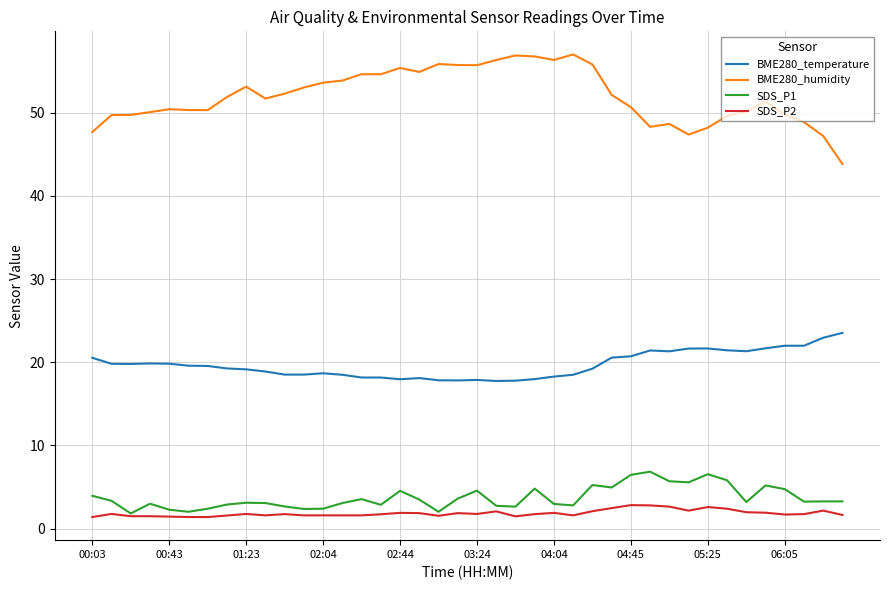

Rank the series by their maximum value, from lowest to highest.

SDS_P2, SDS_P1, BME280_temperature, BME280_humidity